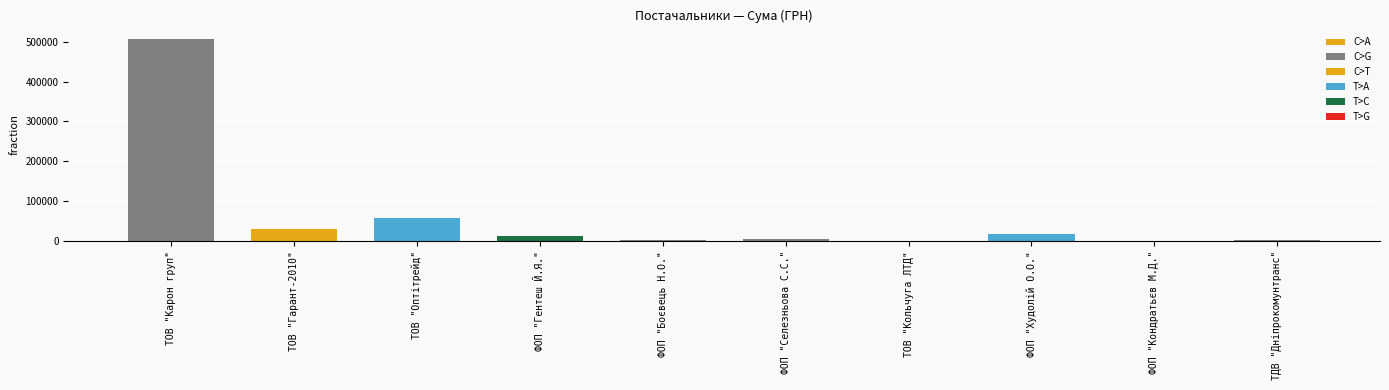

Between ТДВ "Дніпрокомунтранс" and ТОВ "Карон груп", which is larger?

ТОВ "Карон груп"